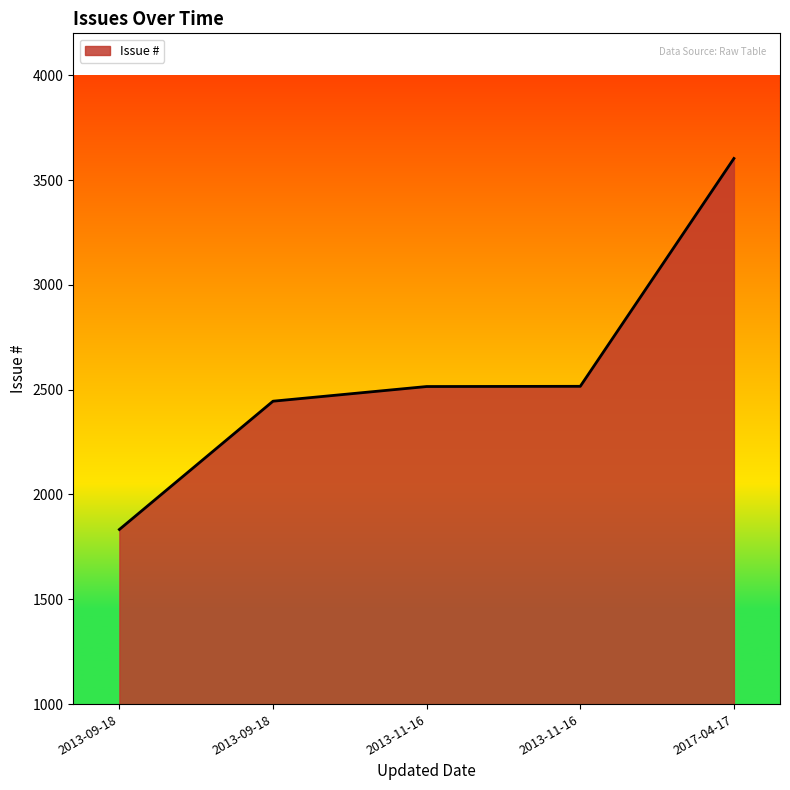

What is the smallest value displayed?

1833